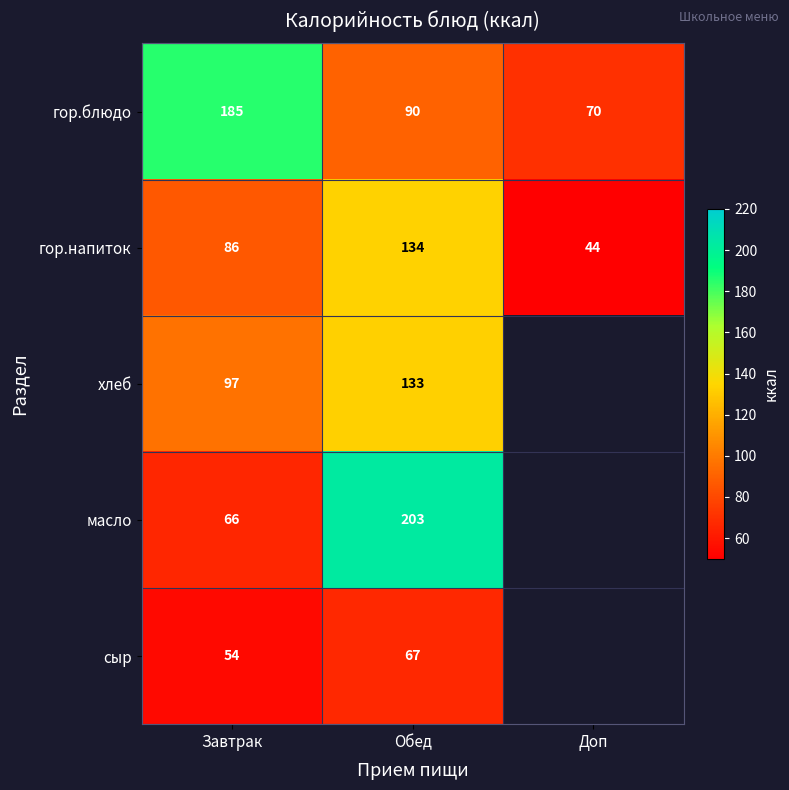

Read the гор.напиток value at Доп.

44